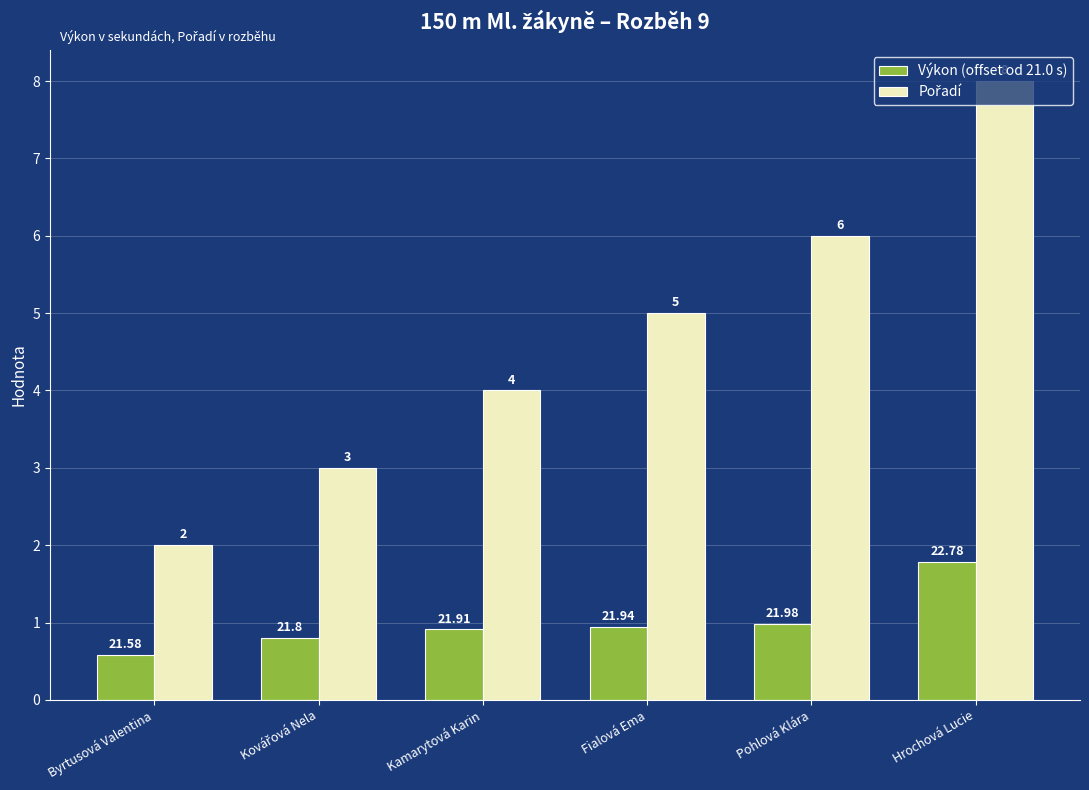

At which category is the sum across all series the highest?

Hrochová Lucie